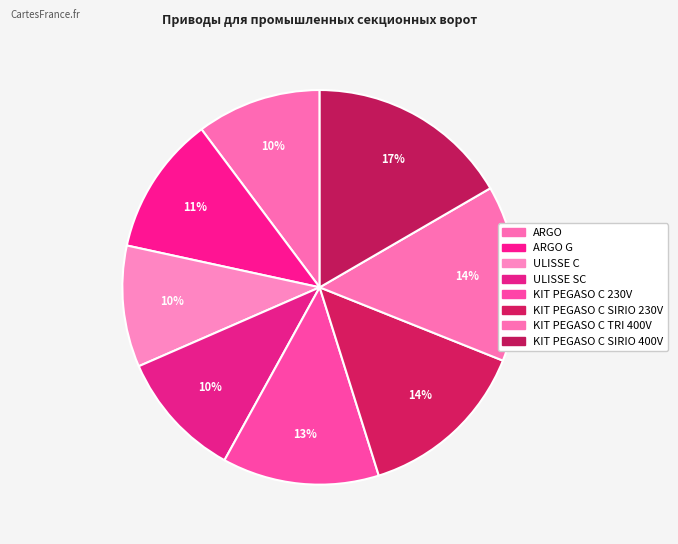

Count the number of slices in the pie.

8